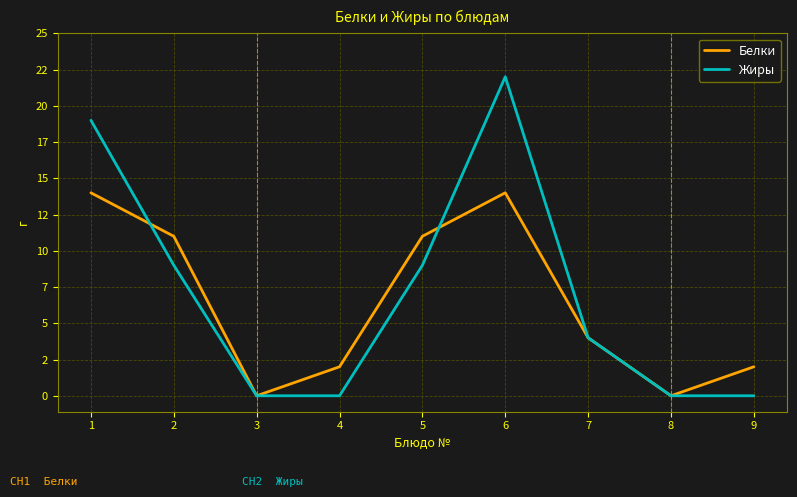

What are all the series names shown in the legend?

Белки, Жиры